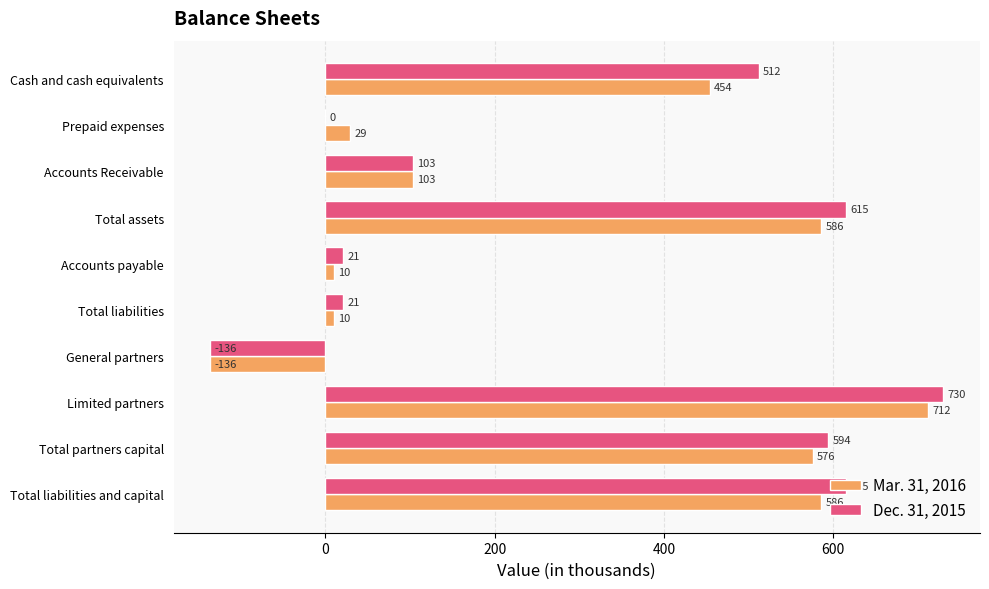

Which series has the largest total across all categories?

Dec. 31, 2015